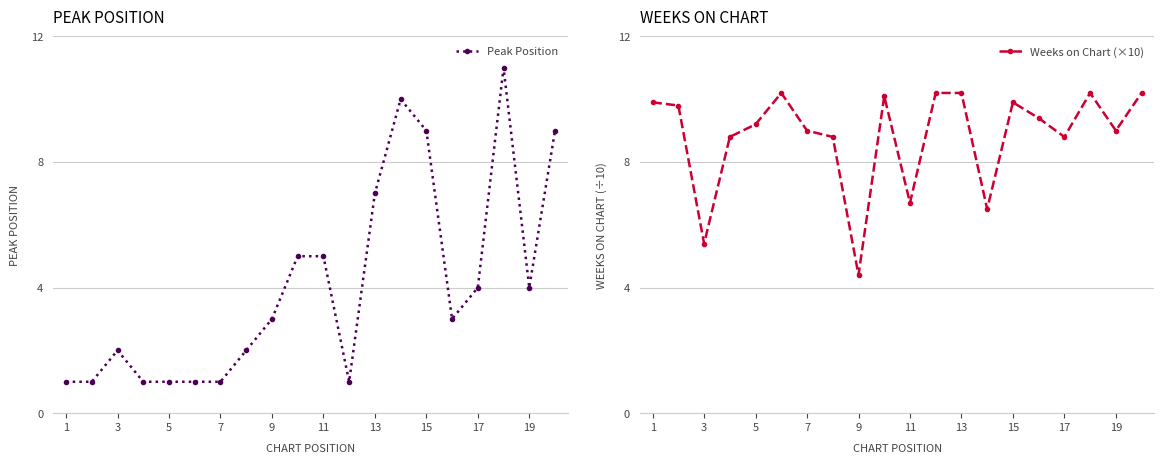

True or false: Peak Position has more than 1 points higher than both neighbors.

True